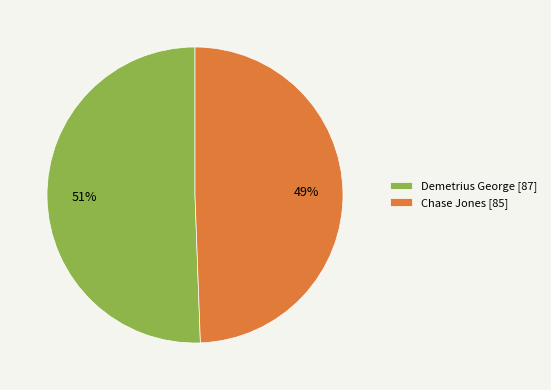

Is the sum of Chase Jones [85] and Demetrius George [87] greater than half?

Yes